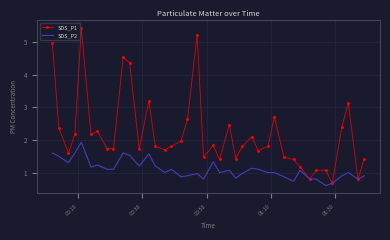

What is the lowest value of the SDS_P1 series?

0.7